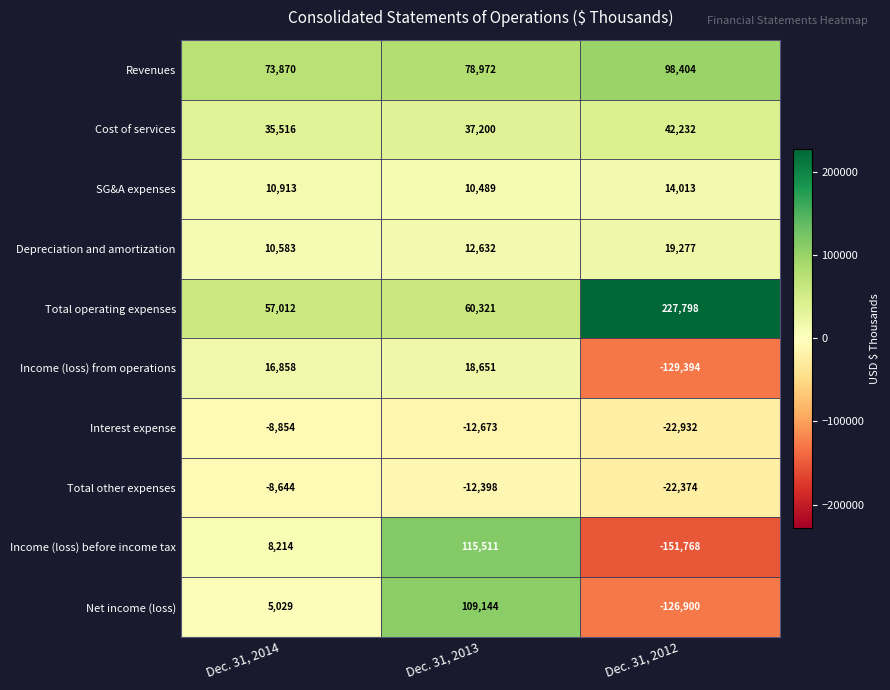

Is the value of Total other expenses at Dec. 31, 2014 greater than the value of Cost of services at Dec. 31, 2014?

No